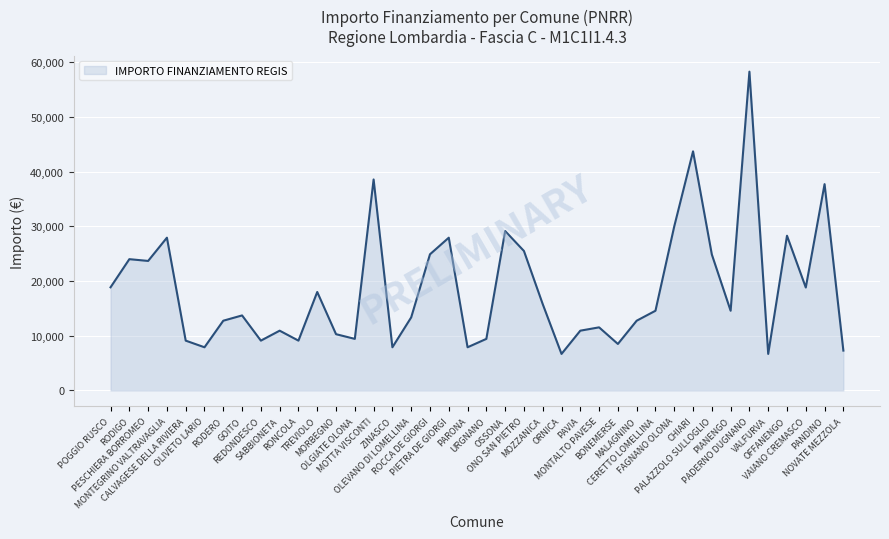

Which has a higher value, ROCCA DE GIORGI or OLEVANO DI LOMELLINA?

ROCCA DE GIORGI